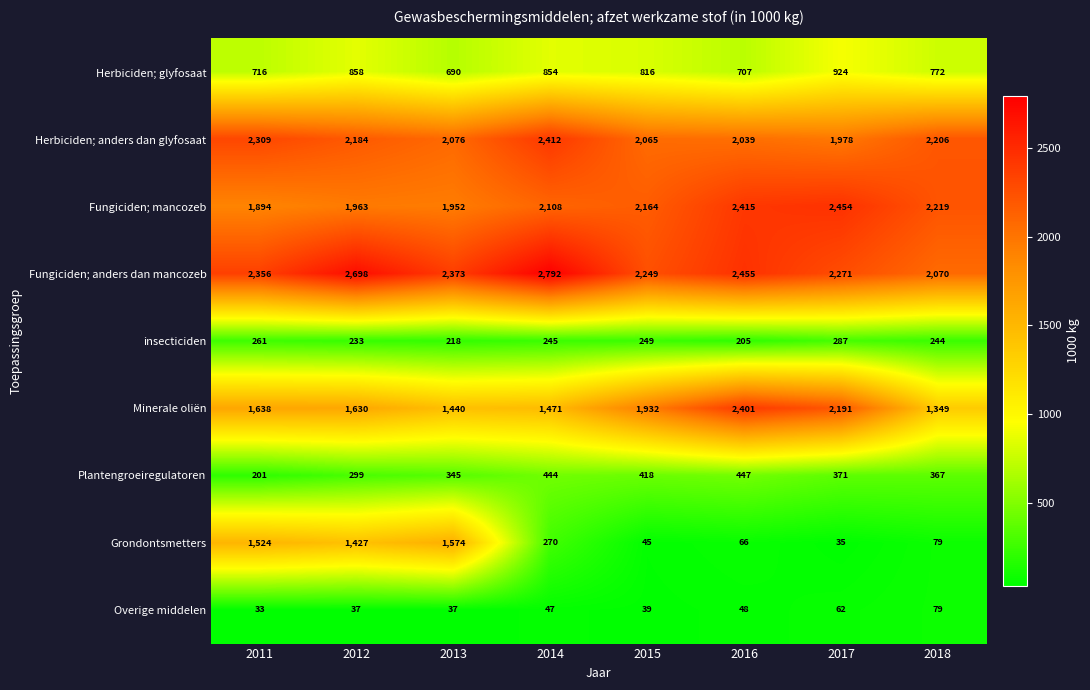

At which label does Herbiciden; glyfosaat reach its peak?

2017